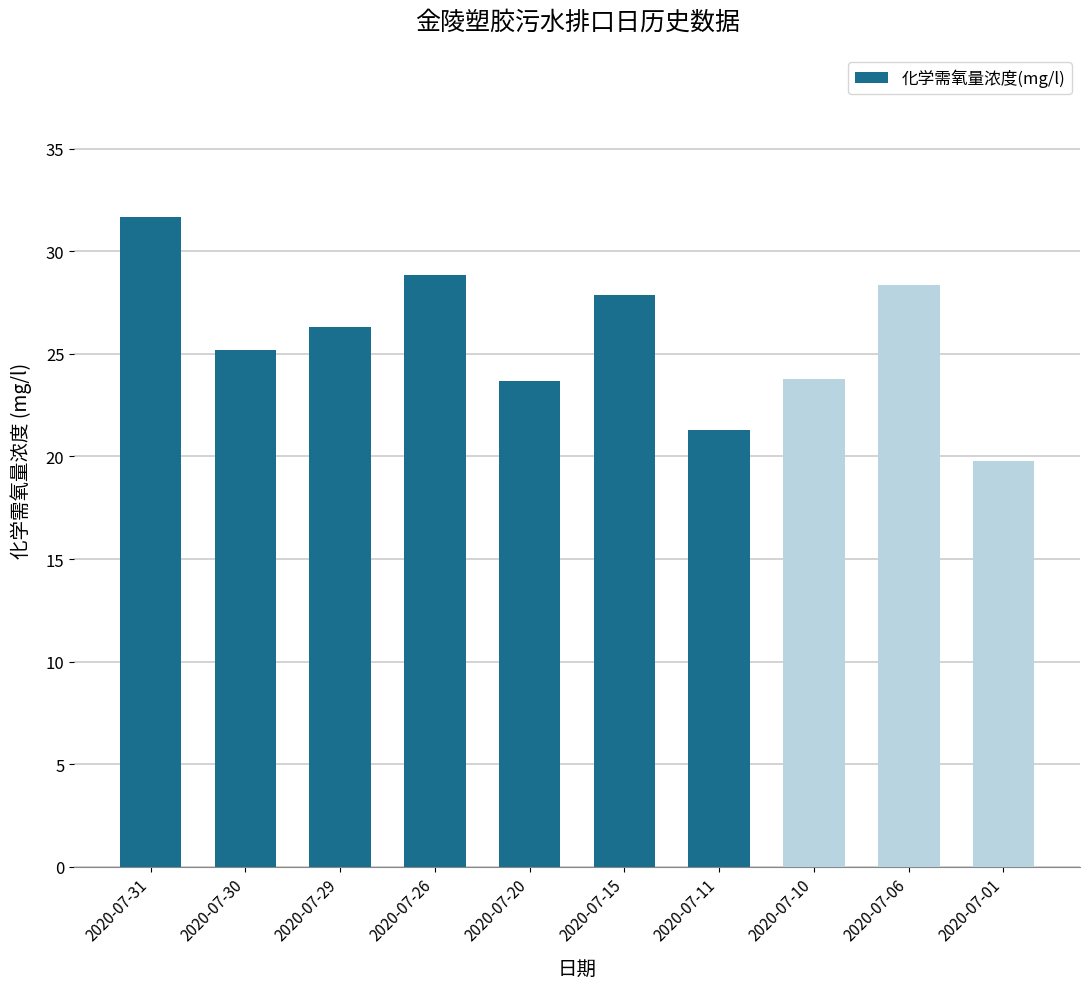

The value at 2020-07-20 is 23.7. True or false?

True